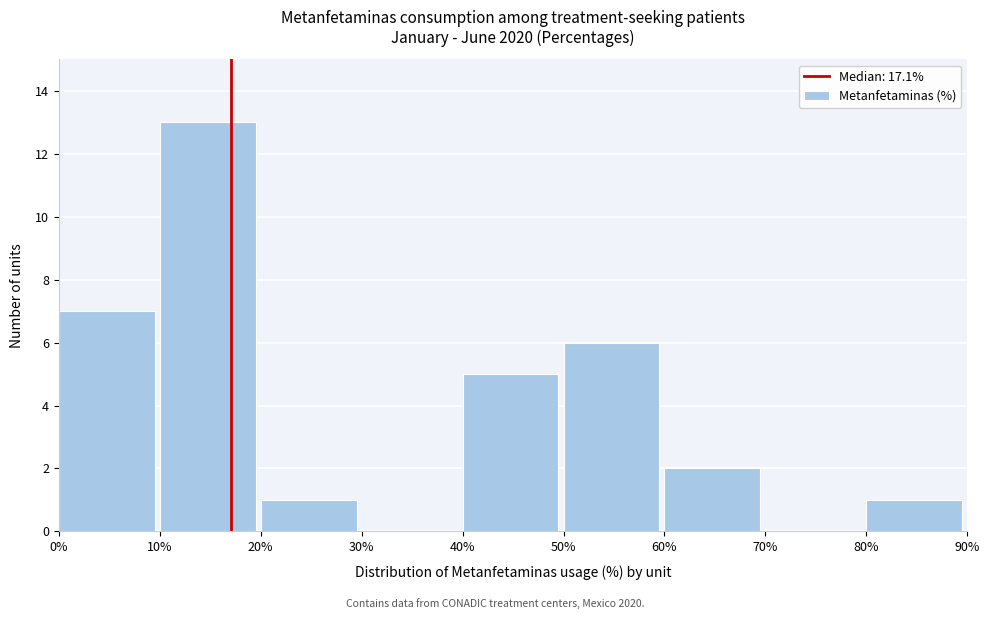

Reading left to right, transcribe this chart: for each bar, give the range it covers on the x-axis and its height. The values are not printed on the chart, so give them approximately, as read against the axis.

0% to 10%: 7
10% to 20%: 13
20% to 30%: 1
30% to 40%: 0
40% to 50%: 5
50% to 60%: 6
60% to 70%: 2
70% to 80%: 0
80% to 90%: 1